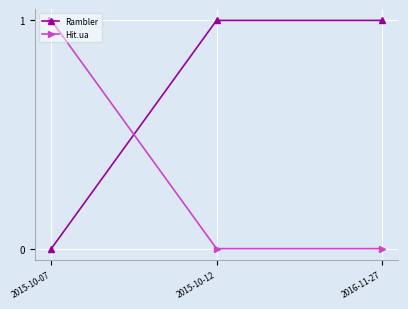

Where is Rambler nearest to the value 0?

2015-10-07